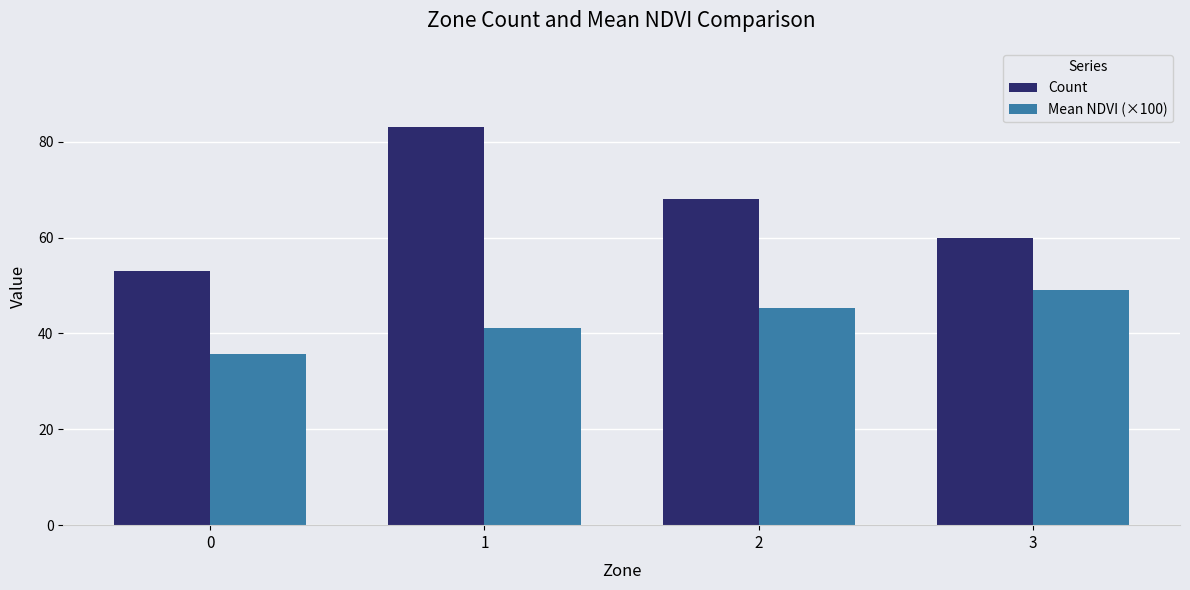

Which series has the largest range (max minus min)?

Count